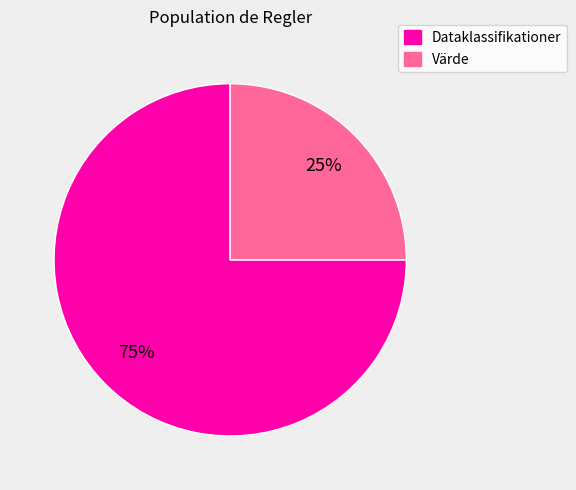

Does Dataklassifikationer represent more than half of the total?

Yes